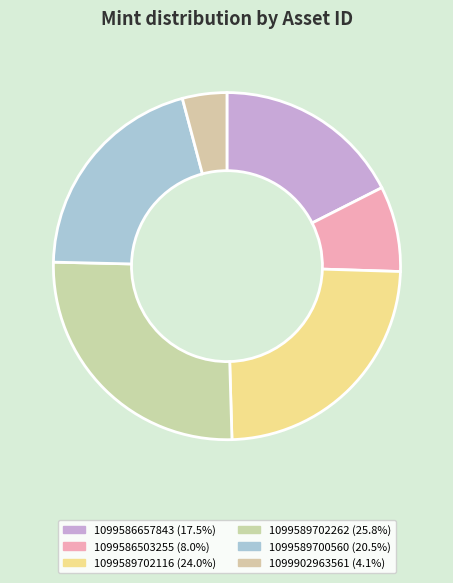

What is the largest slice in the pie chart?

1099589702262